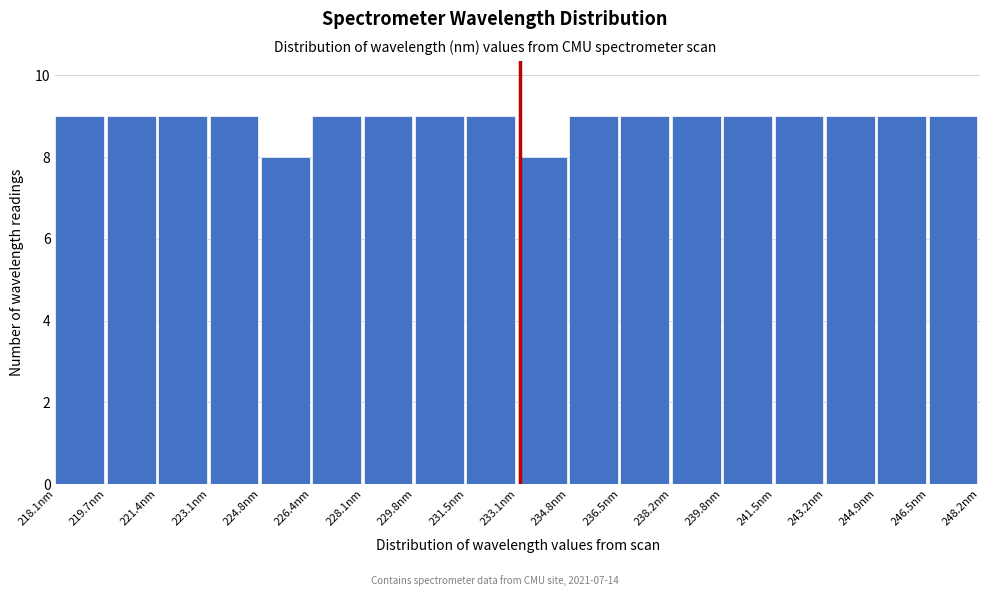

How tall is the bar that spans 229.8 to 231.4 on the x-axis? Neither the bar edges nor the heights are printed on the chart, so give them approximately, as read against the axes.

9